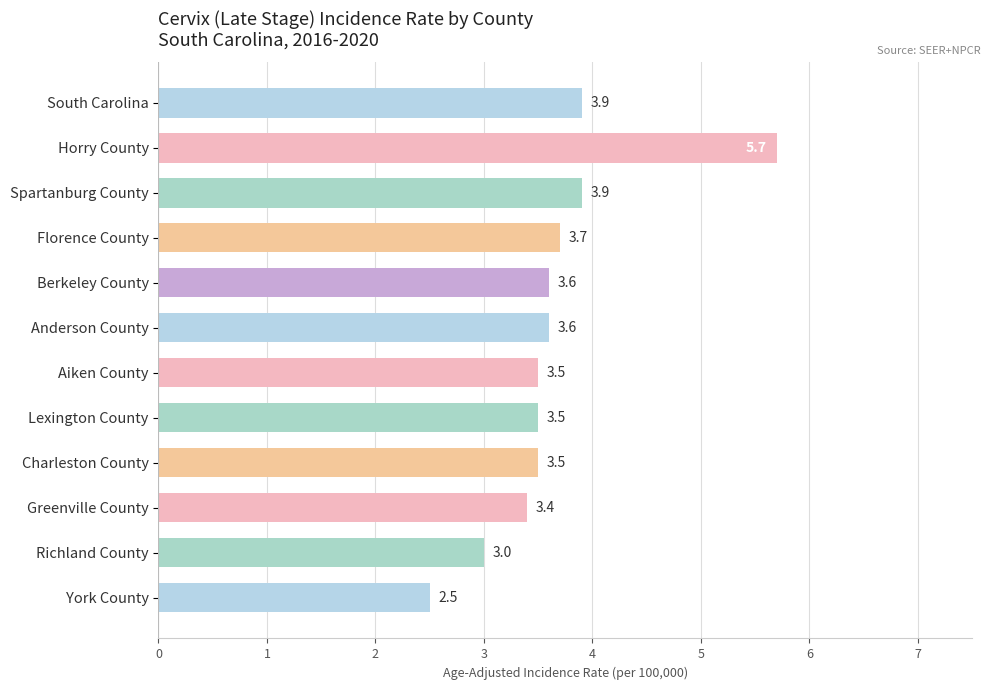

What is the difference between the second highest and second lowest values?

0.9